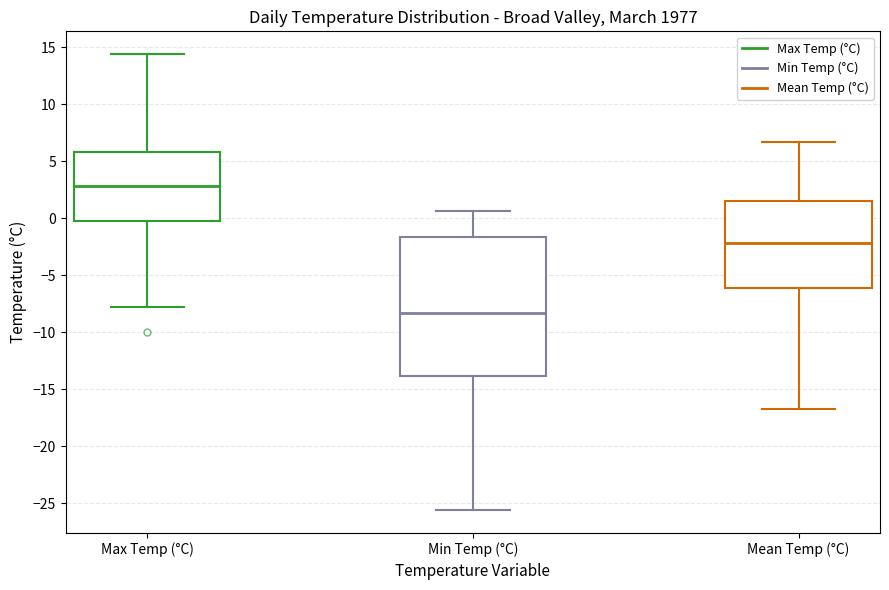

Comparing the boxes themselves (not the whiskers), which one is the tallest?

Min Temp (°C)